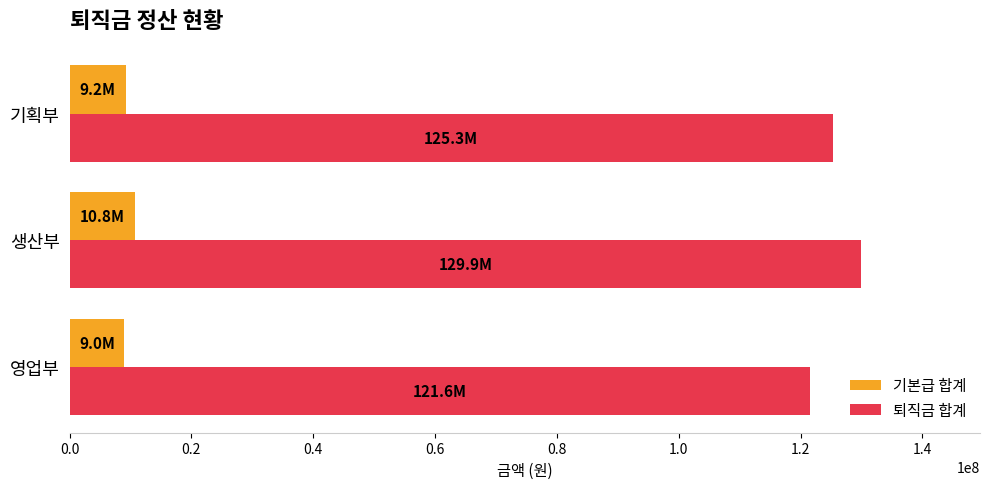

Read the 기본급 합계 value at 영업부.

9000000